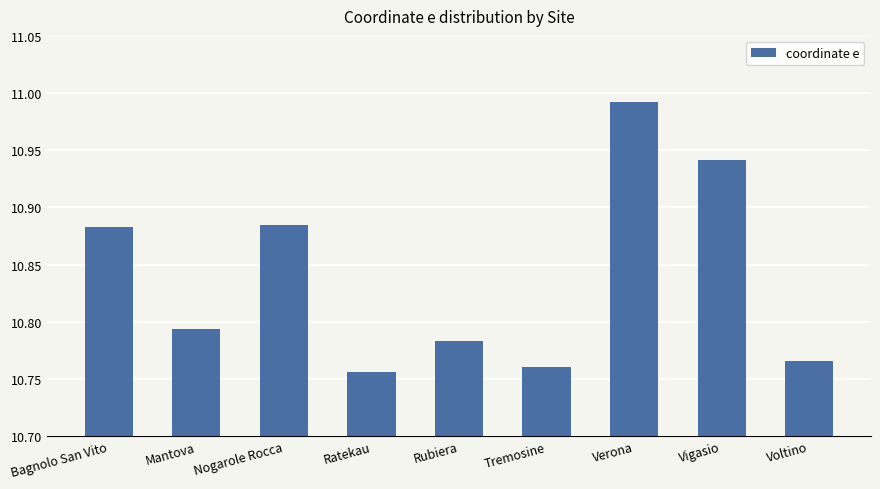

At which category does the chart reach its minimum across all series?

Ratekau